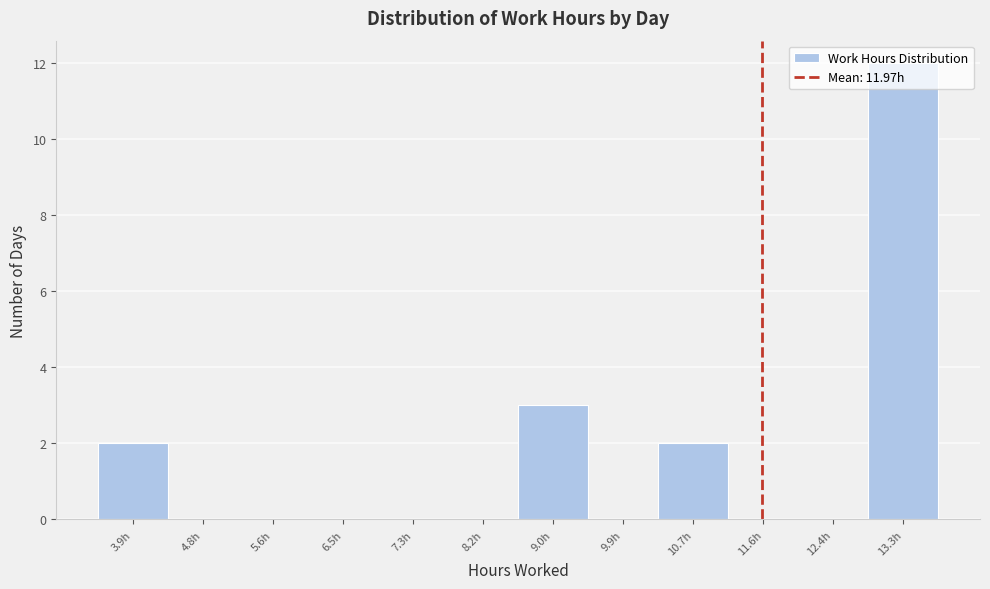

What is the greatest value displayed?

12